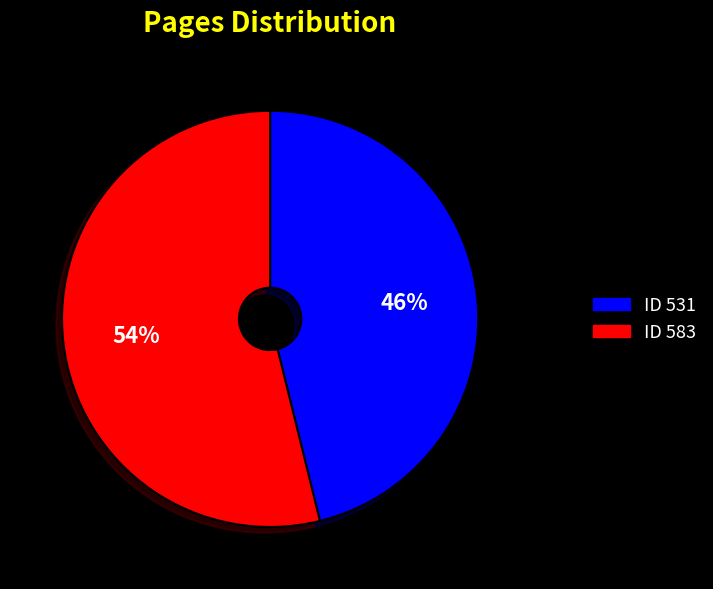

What percentage is the ID 583 slice, to the nearest percent?

54%